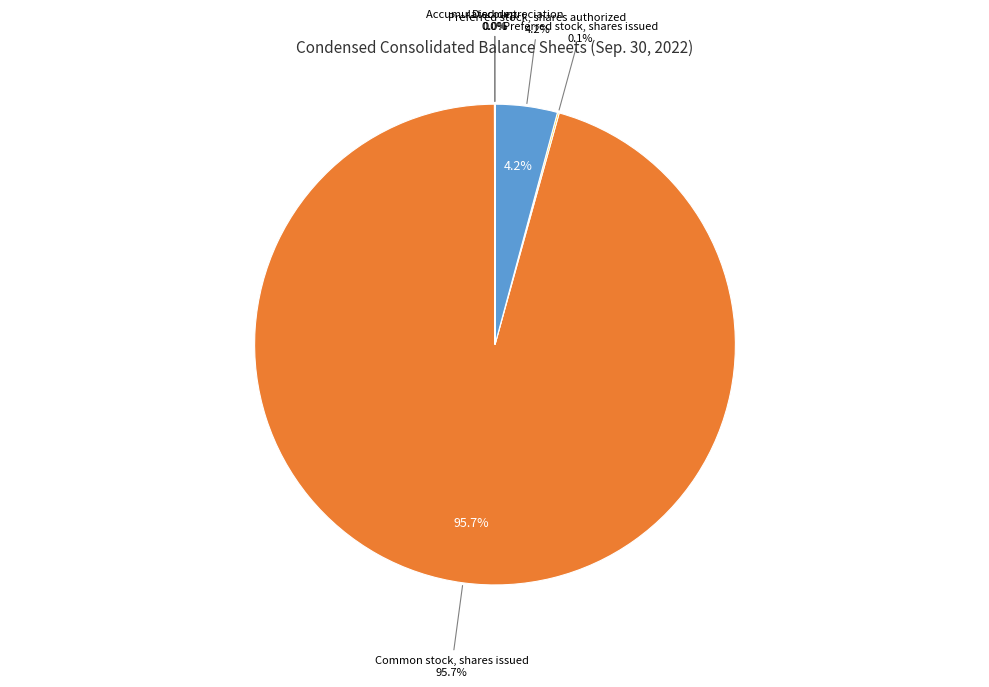

Which slice is the smallest?

Accumulated depreciation